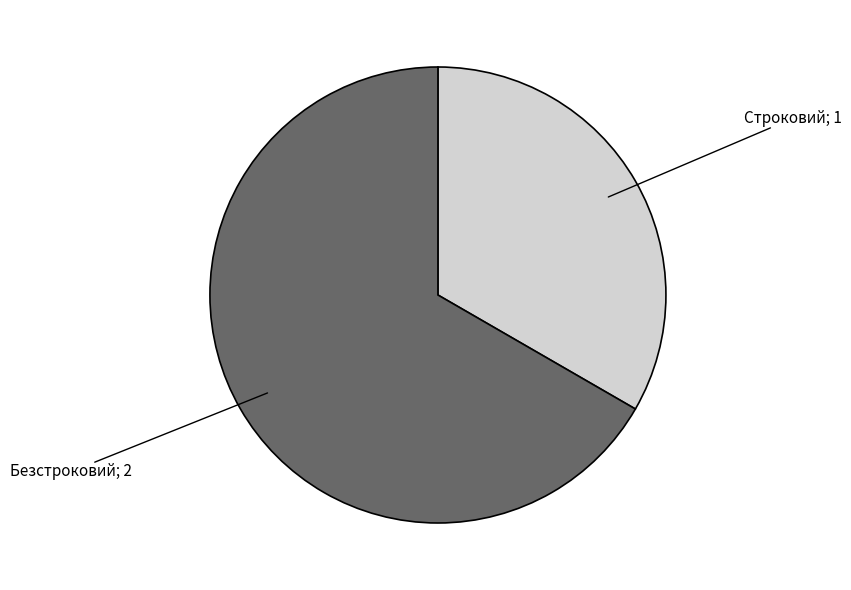

Does any single category account for the majority?

Yes